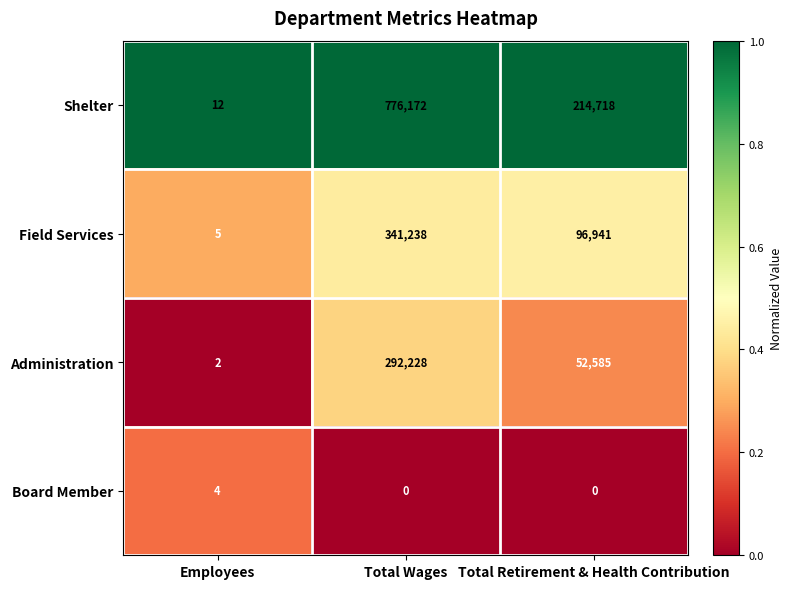

Reading left to right, what are all the values shown in this chart?

Shelter: 12	776172	214718
Field Services: 5	341238	96941
Administration: 2	292228	52585
Board Member: 4	0	0